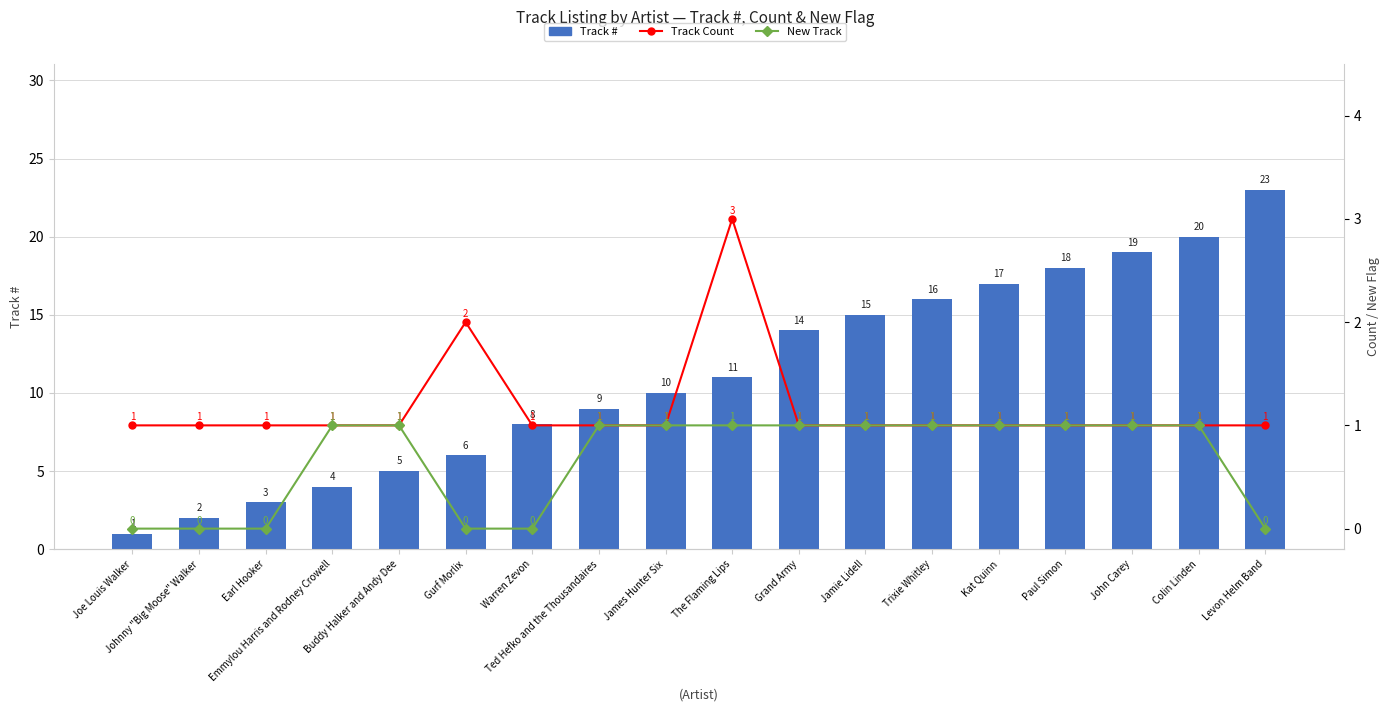

Which has a higher value, Trixie Whitley or James Hunter Six?

Trixie Whitley